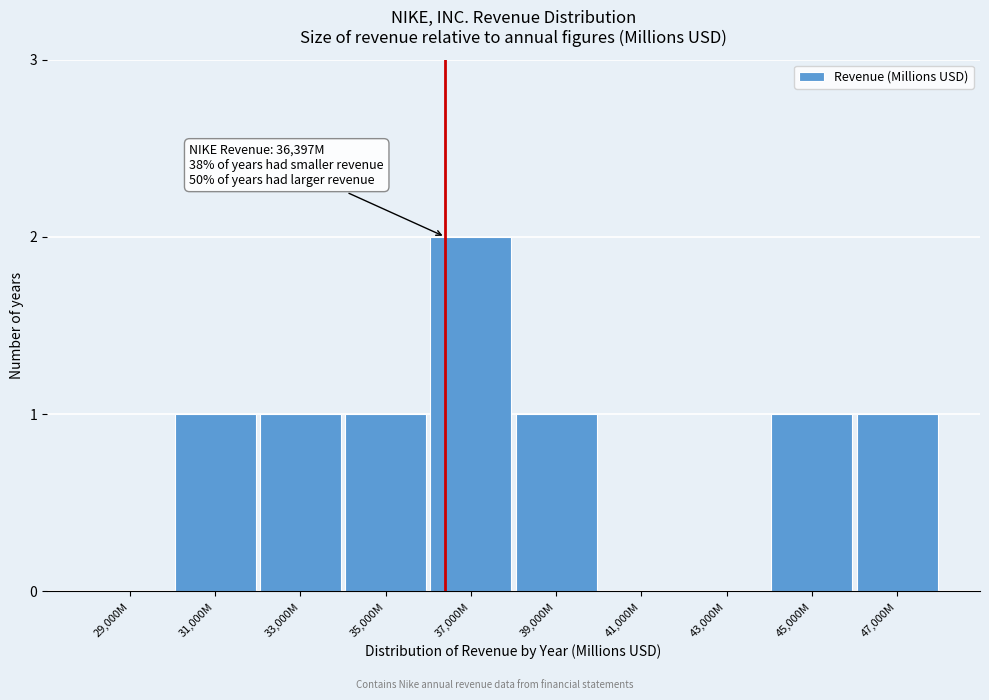

Reading right to left, list all the values displayed in this chart.

47,000M=1	45,000M=1	43,000M=0	41,000M=0	39,000M=1	37,000M=2	35,000M=1	33,000M=1	31,000M=1	29,000M=0